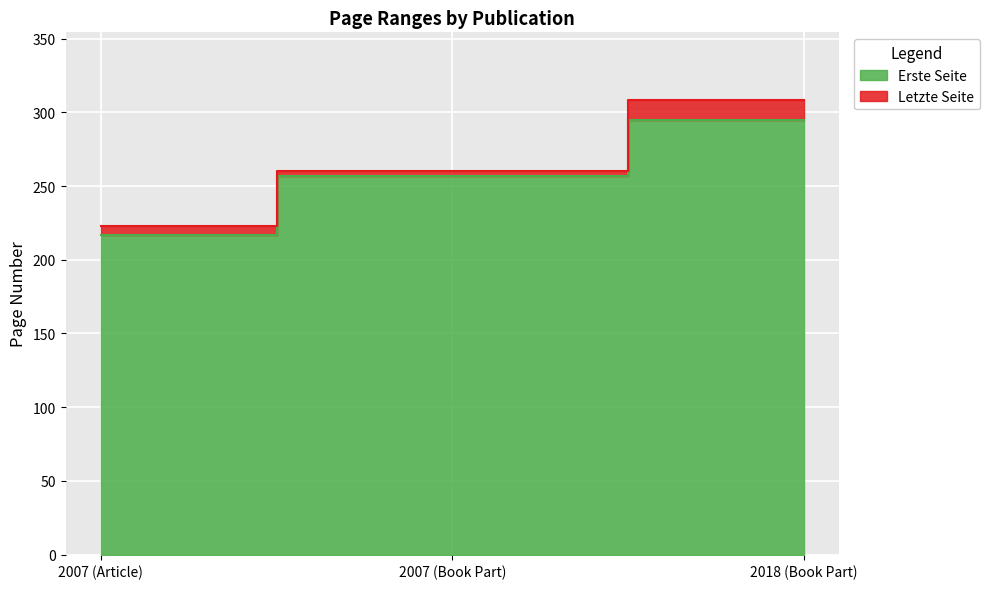

At which category does the chart reach its peak across all series?

2018 (Book Part)